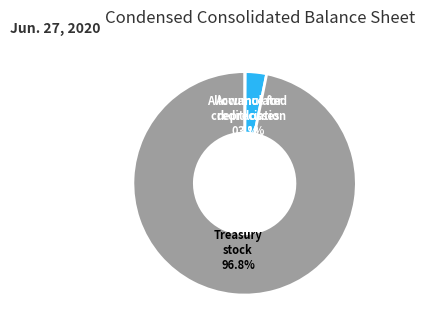

Is there a majority slice in this chart?

Yes